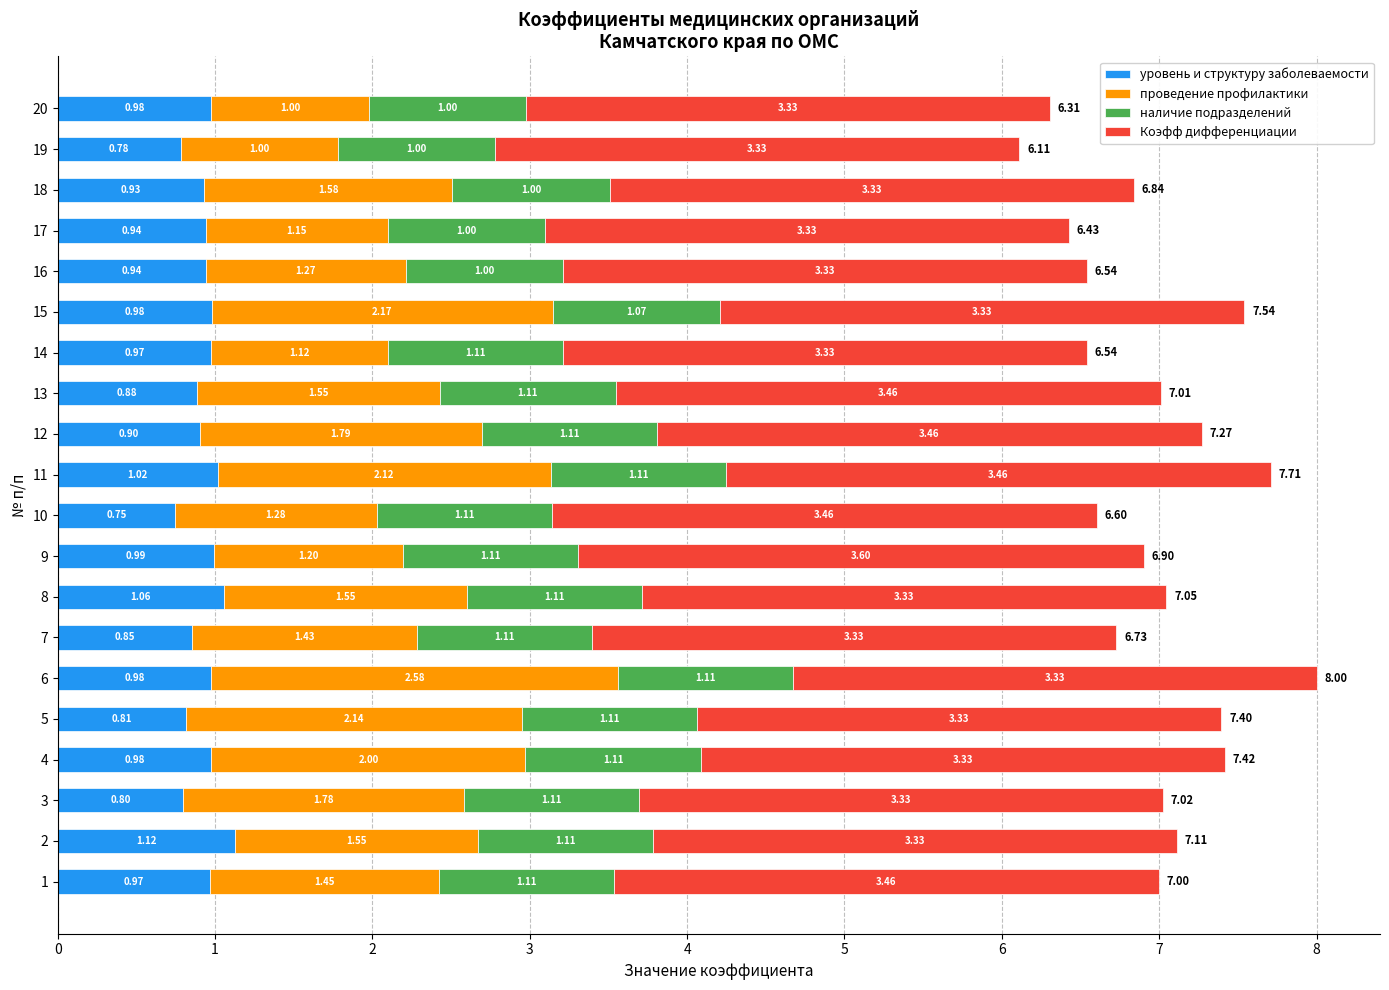

Count the number of categories in the chart.

20